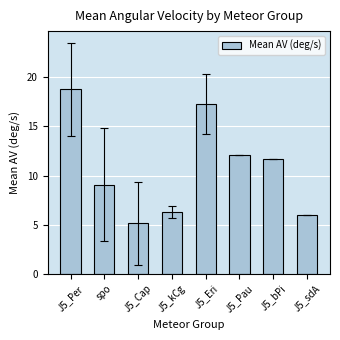

Which has a higher value, J5_sdA or J5_Per?

J5_Per